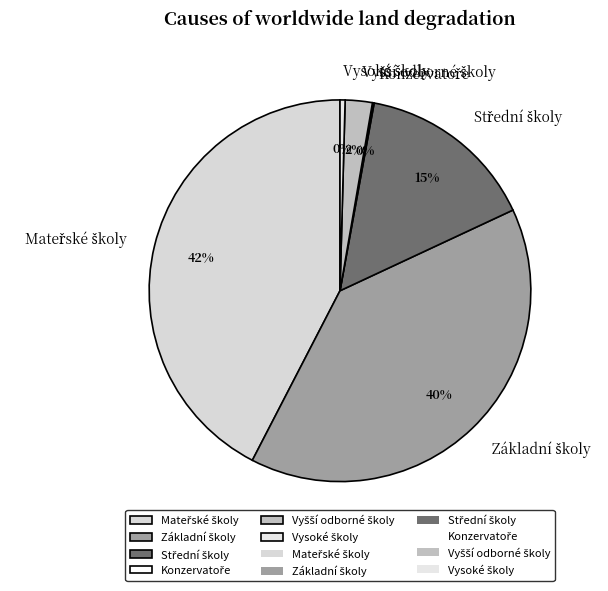

To the nearest percent, what is the average slice percentage?

17%